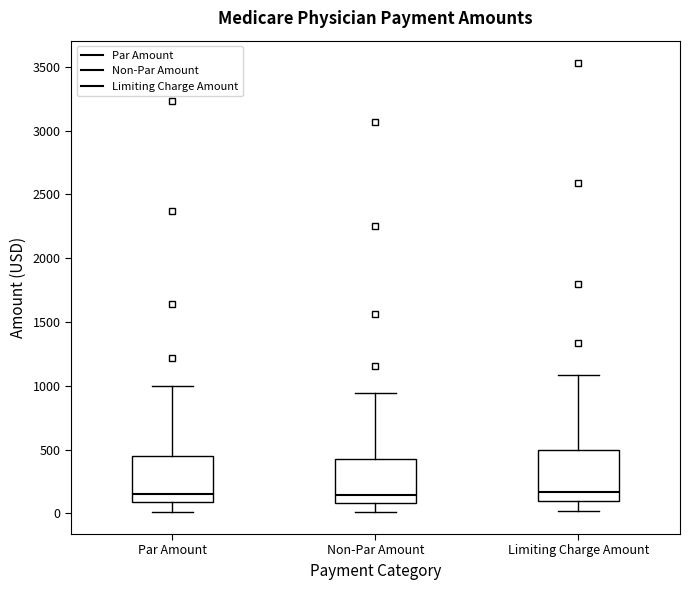

Reading left to right, read every box against the y-axis: the position of its median line, the range the box covers, and the ends of its whiskers. The values are not printed on the chart, so give them approximately, as read against the axis.

Par Amount: median 150, box 100 to 450, whiskers 0 to 1000
Non-Par Amount: median 150, box 100 to 450, whiskers 0 to 950
Limiting Charge Amount: median 150, box 100 to 500, whiskers 0 to 1100